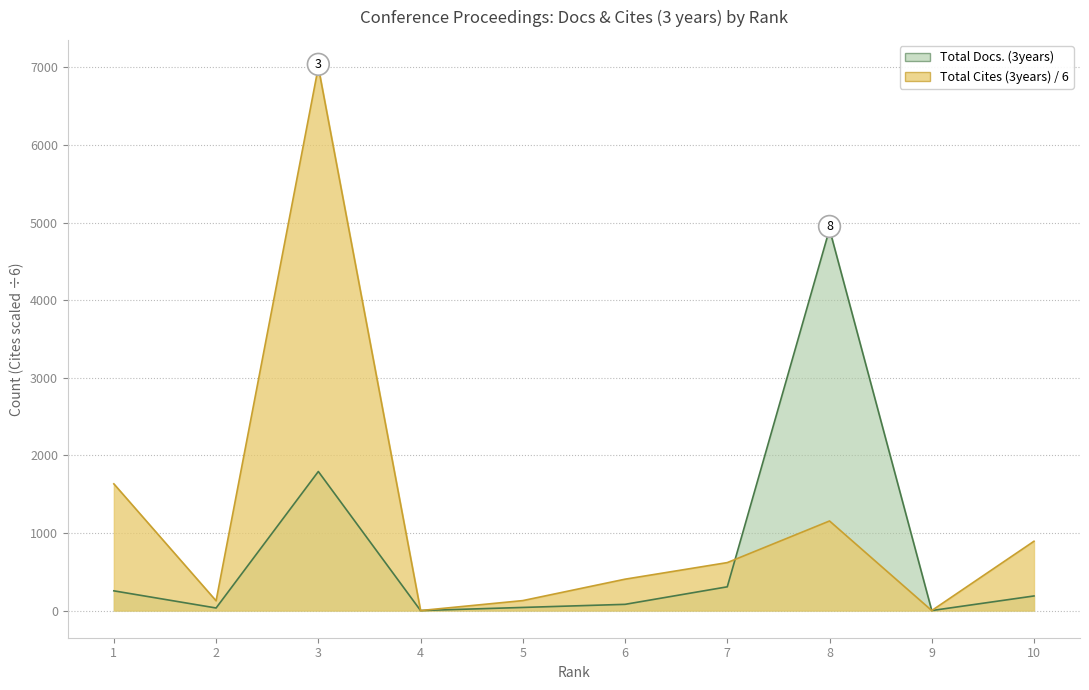

Reading left to right, transcribe all the data shown in this chart.

Total Docs. (3years): 1=254.0	2=33.0	3=1792.0	4=0.0	5=40.0	6=80.0	7=306.0	8=4915.0	9=0.0	10=188.0
Total Cites (3years): 1=1632.7	2=125.5	3=7004.2	4=0.0	5=128.3	6=404.2	7=618.0	8=1154.3	9=0.0	10=893.2